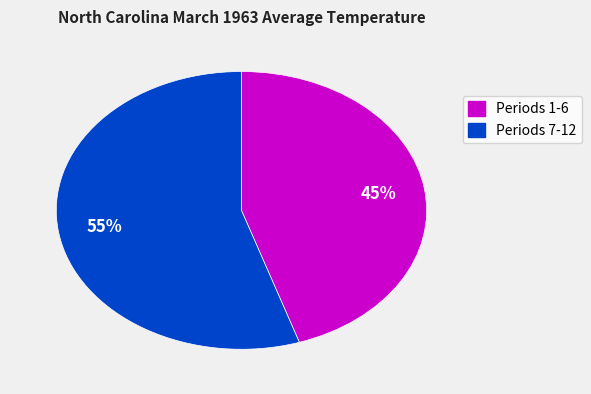

To the nearest percent, what is the difference between the largest and smallest slice percentages?

10%